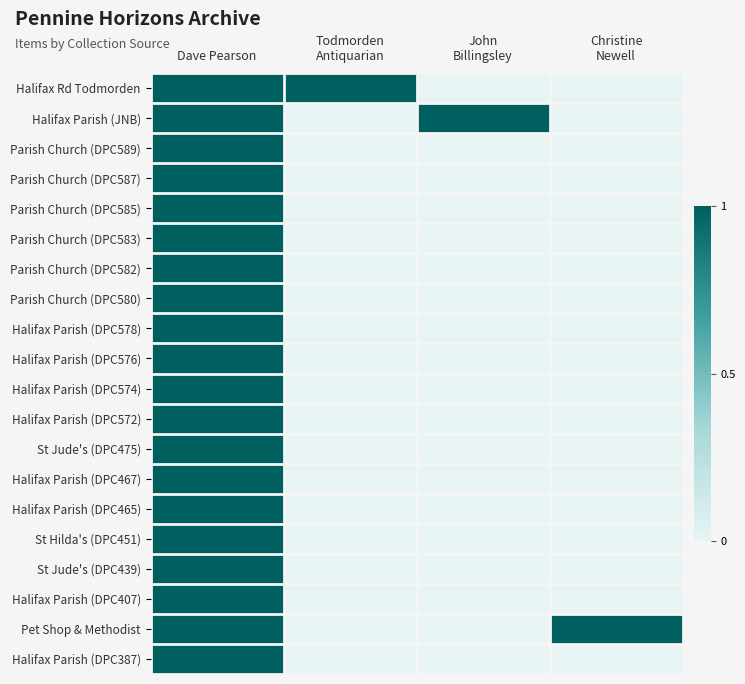

Reading left to right, extract all data points from this chart.

Halifax Rd Todmorden: Dave Pearson=1	Todmorden
Antiquarian=1	John
Billingsley=0	Christine
Newell=0
Halifax Parish (JNB): Dave Pearson=1	Todmorden
Antiquarian=0	John
Billingsley=1	Christine
Newell=0
Parish Church (DPC589): Dave Pearson=1	Todmorden
Antiquarian=0	John
Billingsley=0	Christine
Newell=0
Parish Church (DPC587): Dave Pearson=1	Todmorden
Antiquarian=0	John
Billingsley=0	Christine
Newell=0
Parish Church (DPC585): Dave Pearson=1	Todmorden
Antiquarian=0	John
Billingsley=0	Christine
Newell=0
Parish Church (DPC583): Dave Pearson=1	Todmorden
Antiquarian=0	John
Billingsley=0	Christine
Newell=0
Parish Church (DPC582): Dave Pearson=1	Todmorden
Antiquarian=0	John
Billingsley=0	Christine
Newell=0
Parish Church (DPC580): Dave Pearson=1	Todmorden
Antiquarian=0	John
Billingsley=0	Christine
Newell=0
Halifax Parish (DPC578): Dave Pearson=1	Todmorden
Antiquarian=0	John
Billingsley=0	Christine
Newell=0
Halifax Parish (DPC576): Dave Pearson=1	Todmorden
Antiquarian=0	John
Billingsley=0	Christine
Newell=0
Halifax Parish (DPC574): Dave Pearson=1	Todmorden
Antiquarian=0	John
Billingsley=0	Christine
Newell=0
Halifax Parish (DPC572): Dave Pearson=1	Todmorden
Antiquarian=0	John
Billingsley=0	Christine
Newell=0
St Jude's (DPC475): Dave Pearson=1	Todmorden
Antiquarian=0	John
Billingsley=0	Christine
Newell=0
Halifax Parish (DPC467): Dave Pearson=1	Todmorden
Antiquarian=0	John
Billingsley=0	Christine
Newell=0
Halifax Parish (DPC465): Dave Pearson=1	Todmorden
Antiquarian=0	John
Billingsley=0	Christine
Newell=0
St Hilda's (DPC451): Dave Pearson=1	Todmorden
Antiquarian=0	John
Billingsley=0	Christine
Newell=0
St Jude's (DPC439): Dave Pearson=1	Todmorden
Antiquarian=0	John
Billingsley=0	Christine
Newell=0
Halifax Parish (DPC407): Dave Pearson=1	Todmorden
Antiquarian=0	John
Billingsley=0	Christine
Newell=0
Pet Shop & Methodist: Dave Pearson=1	Todmorden
Antiquarian=0	John
Billingsley=0	Christine
Newell=1
Halifax Parish (DPC387): Dave Pearson=1	Todmorden
Antiquarian=0	John
Billingsley=0	Christine
Newell=0